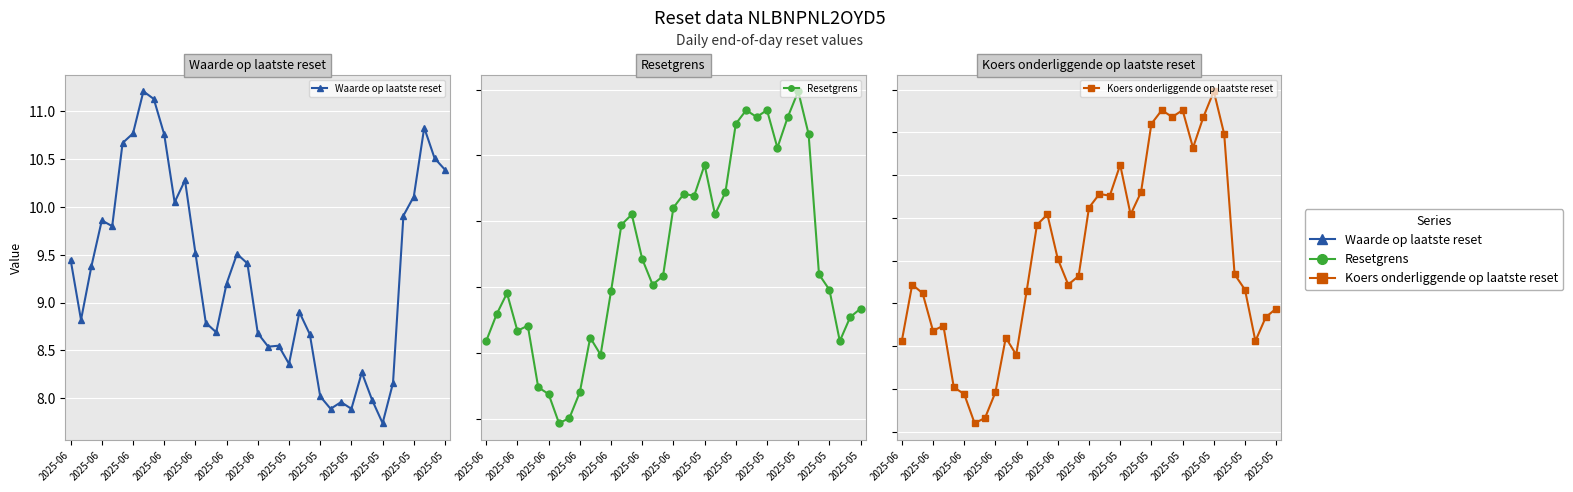

Reading left to right, extract all data points from this chart.

Waarde op laatste reset: 9.4	8.8	9.4	9.9	9.8	10.7	10.8	11.2	11.1	10.8	10.1	10.3	9.5	8.8	8.7	9.2	9.5	9.4	8.7	8.5	8.6	8.4	8.9	8.7	8.0	7.9	8.0	7.9	8.3	8.0	7.7	8.2	9.9	10.1	10.8	10.5	10.4
Resetgrens: 17.6	17.8	18.0	17.7	17.7	17.2	17.2	17.0	17.0	17.2	17.6	17.5	18.0	18.5	18.6	18.2	18.0	18.1	18.6	18.7	18.7	18.9	18.6	18.7	19.2	19.3	19.3	19.3	19.1	19.3	19.5	19.2	18.1	18.0	17.6	17.8	17.8
Koers onderliggende op laatste reset: 13.5	13.9	13.8	13.6	13.6	13.3	13.2	13.1	13.1	13.2	13.6	13.4	13.8	14.2	14.3	14.0	13.9	13.9	14.3	14.4	14.4	14.6	14.3	14.4	14.8	14.9	14.8	14.9	14.7	14.8	15.0	14.7	13.9	13.8	13.5	13.7	13.7